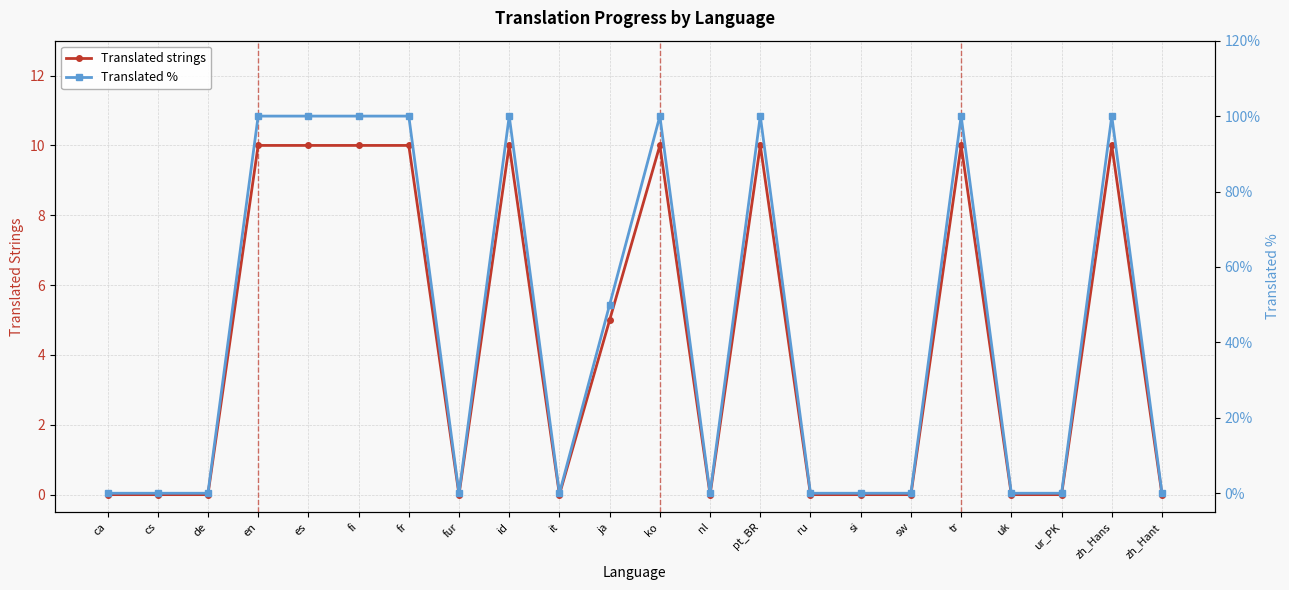

What are all the series names shown in the legend?

Translated strings, Translated %